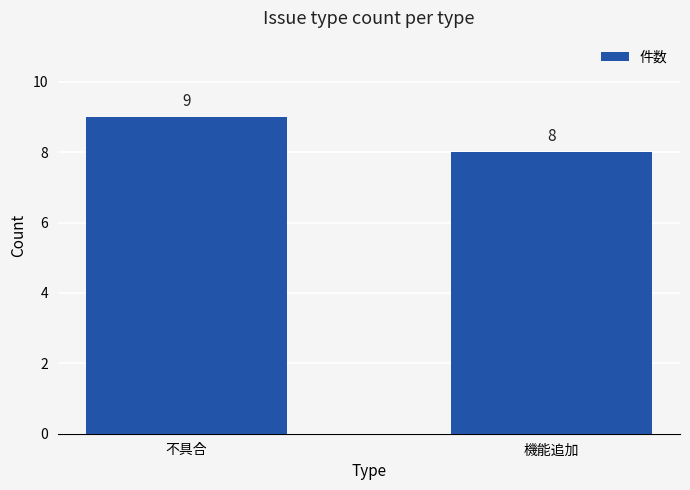

What is the label of the 1st bar from the right?

機能追加